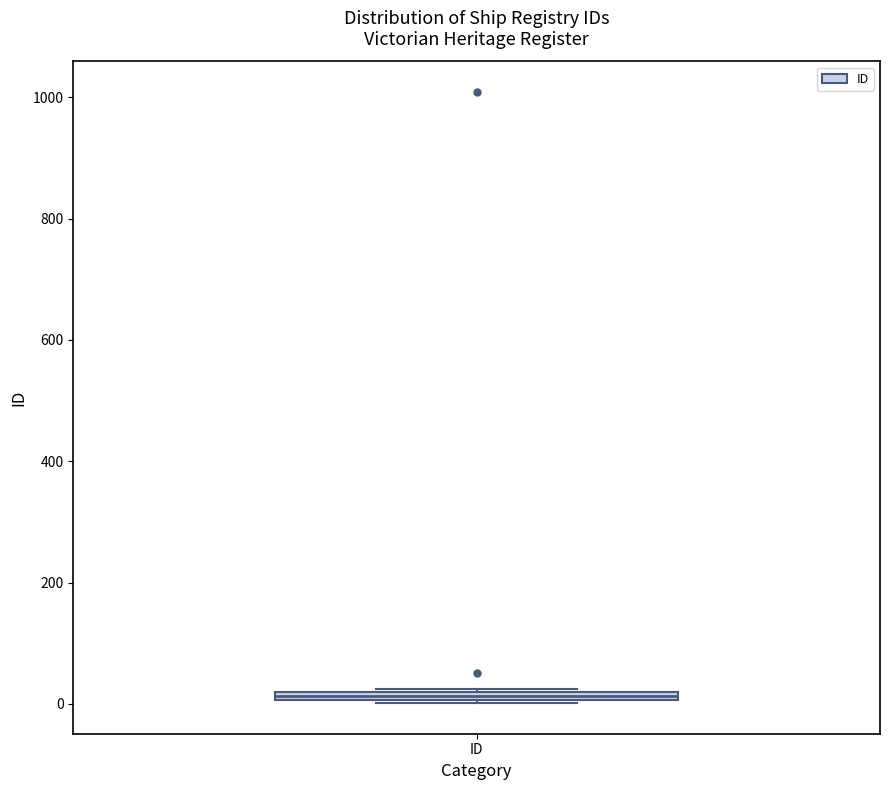

Where is the lower edge of the box for ID on the y-axis? The values are not printed on the chart, so give them approximately, as read against the axis.

0